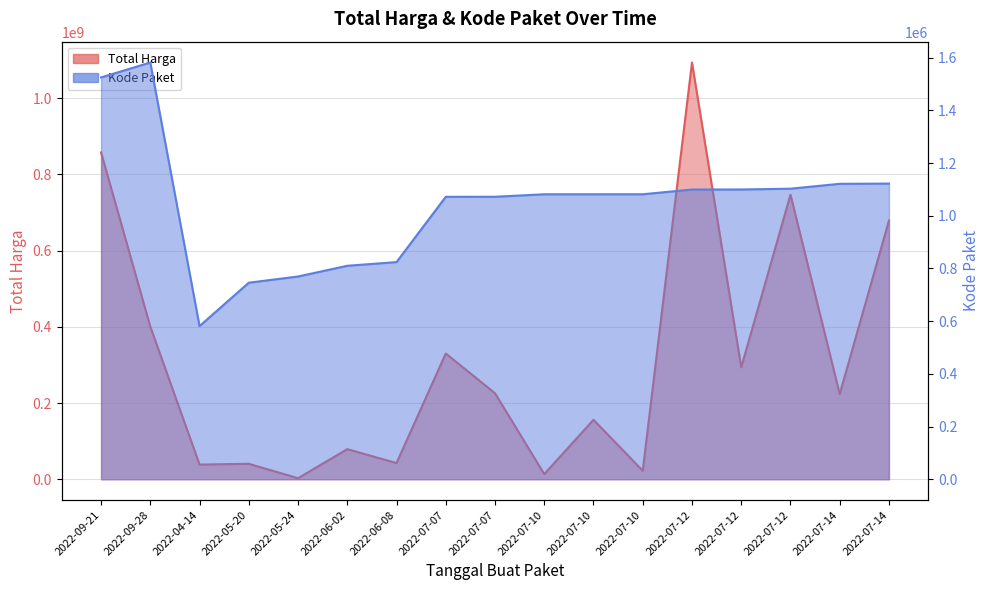

Reading right to left, extract all data points from this chart.

Total Harga: 2022-07-14=679016000	2022-07-14=223629500	2022-07-12=746805000	2022-07-12=293741000	2022-07-12=1093846000	2022-07-10=22275000	2022-07-10=155986000	2022-07-10=13466500	2022-07-07=225750000	2022-07-07=330000000	2022-06-08=42486000	2022-06-02=79000000	2022-05-24=2679000	2022-05-20=40550000	2022-04-14=38544000	2022-09-28=400500000	2022-09-21=857770500
Kode Paket: 2022-07-14=1121996	2022-07-14=1121134	2022-07-12=1102623	2022-07-12=1099612	2022-07-12=1099423	2022-07-10=1081492	2022-07-10=1081455	2022-07-10=1081434	2022-07-07=1071985	2022-07-07=1071789	2022-06-08=824081	2022-06-02=810053	2022-05-24=769417	2022-05-20=745848	2022-04-14=581313	2022-09-28=1581487	2022-09-21=1524788